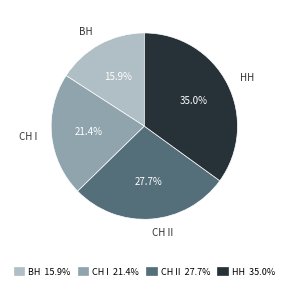

To the nearest percent, what is the difference between the СН II and НН slice percentages?

7%